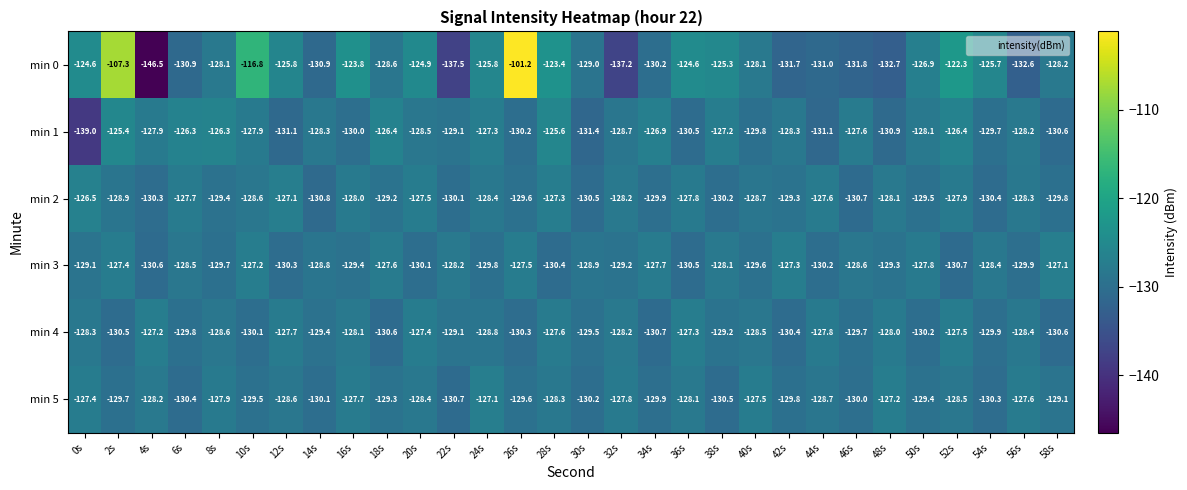

Which series has the largest total across all categories?

min 0